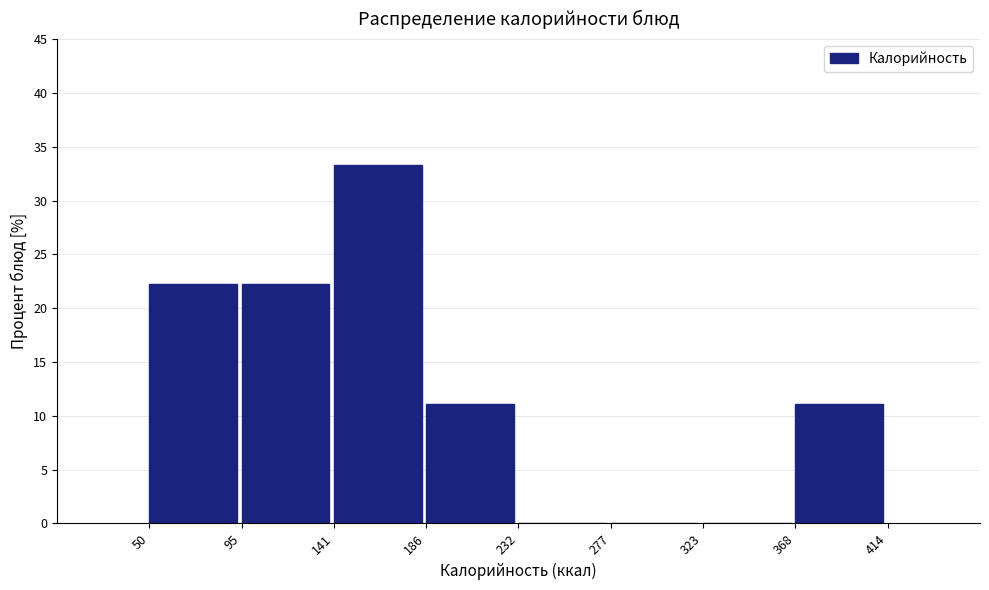

Reading left to right, transcribe this chart: for each bar, give the range it covers on the x-axis and its height. The values are not printed on the chart, so give them approximately, as read against the axis.

50 to 95: 22.0
95 to 141: 22.0
141 to 186: 33.5
186 to 232: 11.0
232 to 277: 0
277 to 323: 0
323 to 368: 0
368 to 414: 11.0